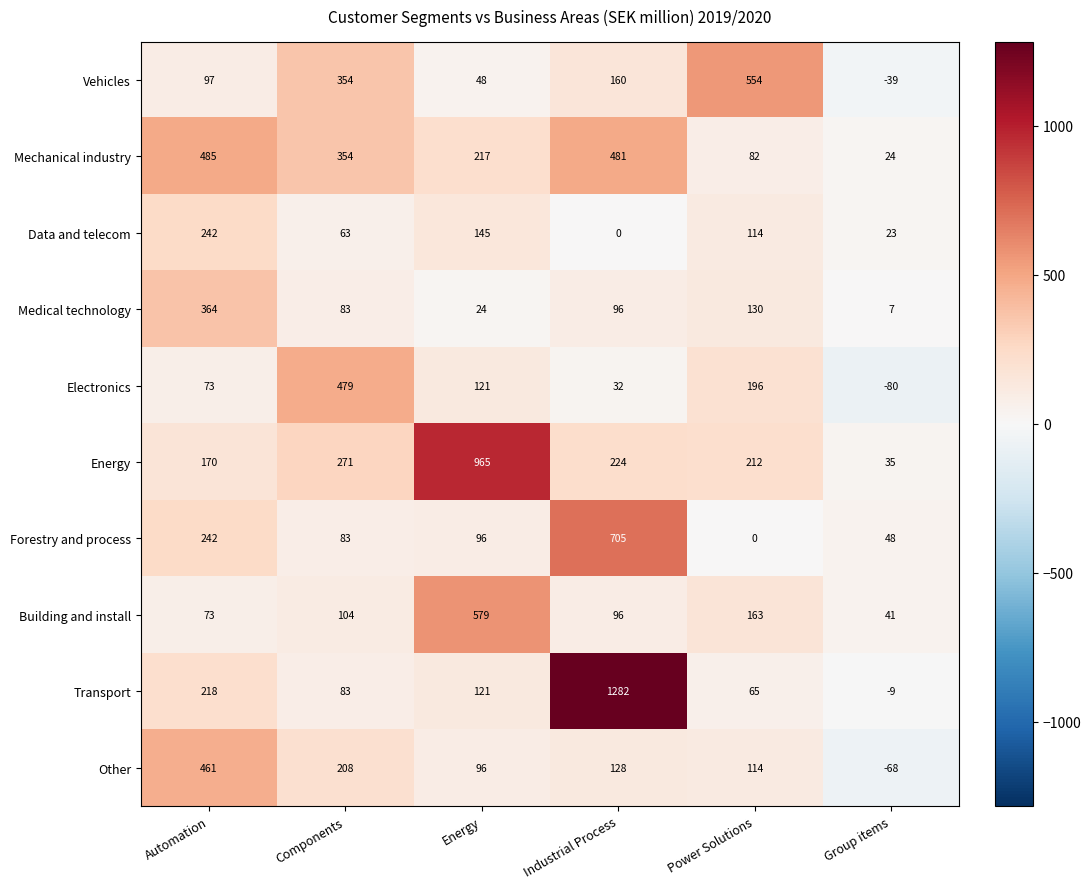

Between Automation and Energy, which series saw the biggest shift?

Energy